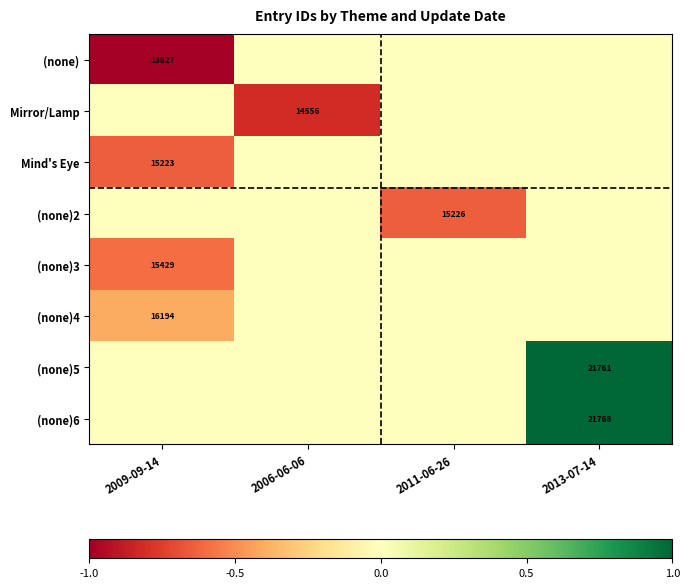

True or false: Mind's Eye has a value of 8988 at 2009-09-14.

False